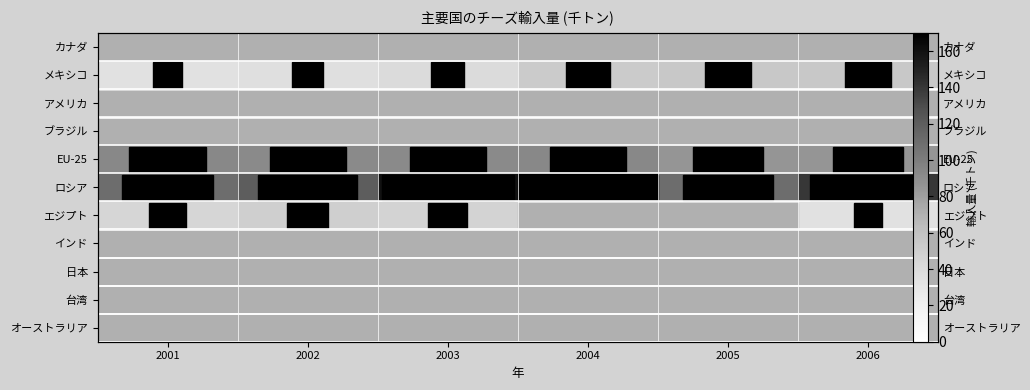

The value of メキシコ at 2002 is 37. True or false?

True